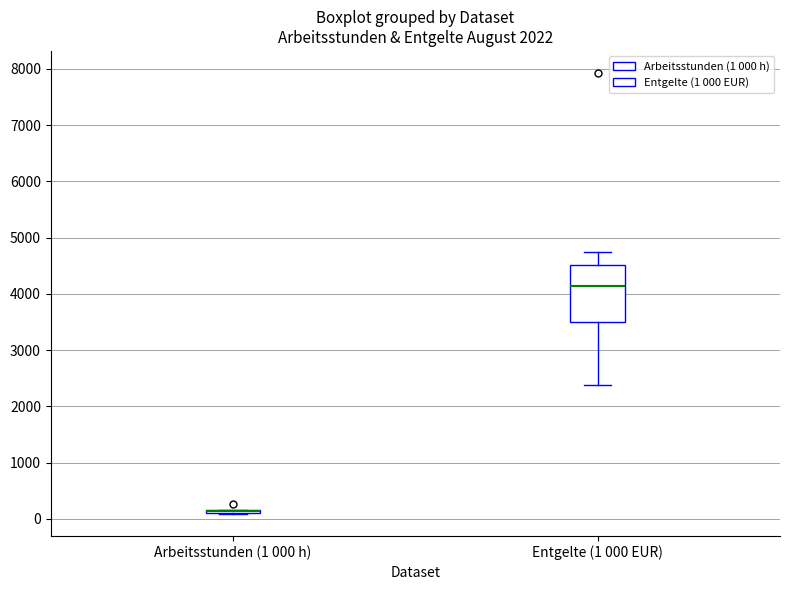

Comparing the boxes themselves (not the whiskers), which one is the tallest?

Entgelte (1 000 EUR)